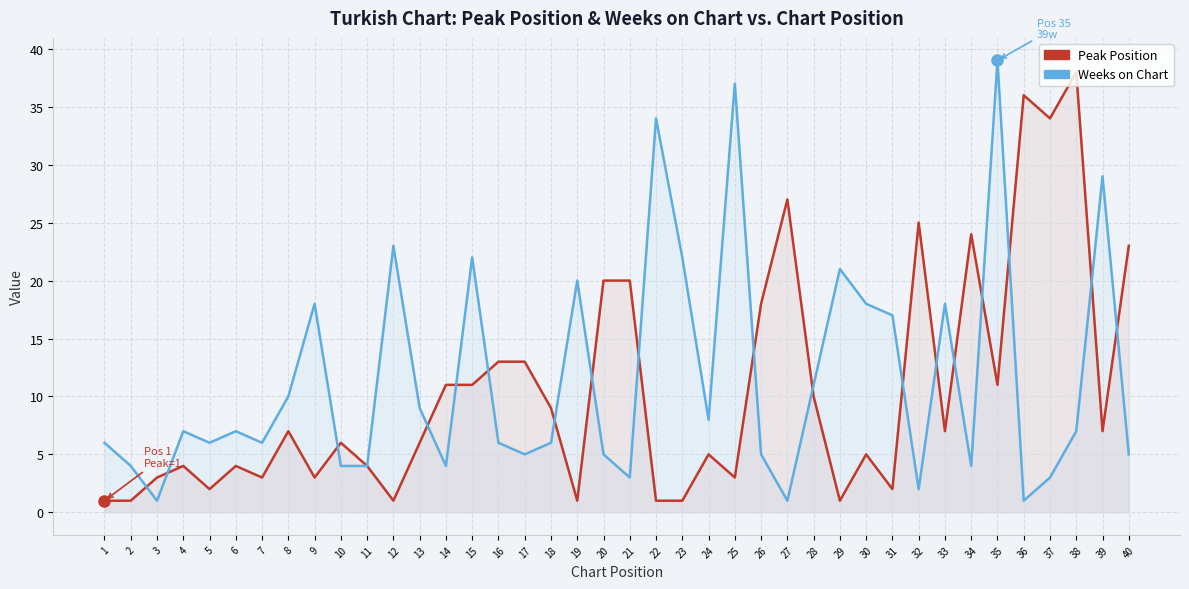

Which category has the highest value in the Weeks on Chart series?

35